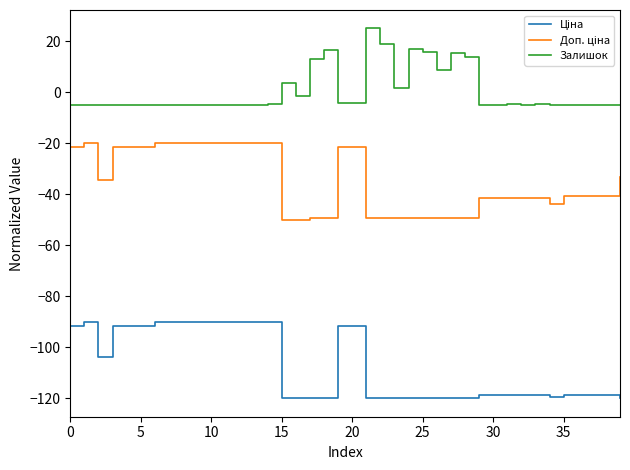

Which series has the largest total across all categories?

Залишок